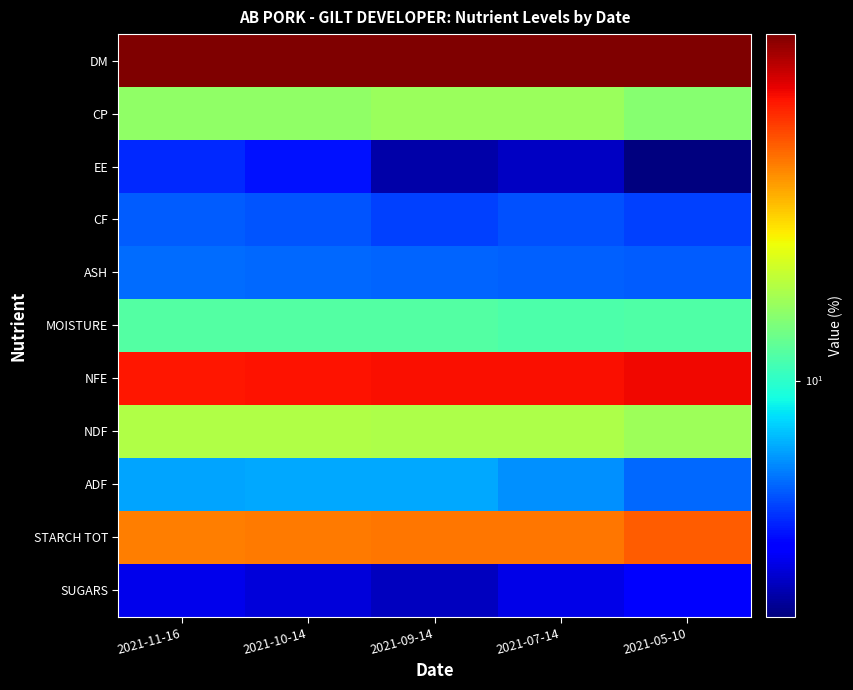

Reading right to left, transcribe all the data shown in this chart.

DM: 2021-05-10=88.4	2021-07-14=88.4	2021-09-14=88.2	2021-10-14=88.1	2021-11-16=88.2
CP: 2021-05-10=14.9	2021-07-14=16.3	2021-09-14=16.3	2021-10-14=15.4	2021-11-16=15.6
EE: 2021-05-10=2.3	2021-07-14=2.8	2021-09-14=2.6	2021-10-14=3.8	2021-11-16=4.1
CF: 2021-05-10=4.5	2021-07-14=4.8	2021-09-14=4.5	2021-10-14=4.8	2021-11-16=5.0
ASH: 2021-05-10=5.0	2021-07-14=5.1	2021-09-14=5.1	2021-10-14=5.2	2021-11-16=5.3
MOISTURE: 2021-05-10=11.6	2021-07-14=11.6	2021-09-14=11.8	2021-10-14=11.9	2021-11-16=11.8
NFE: 2021-05-10=61.6	2021-07-14=59.4	2021-09-14=59.6	2021-10-14=58.7	2021-11-16=58.1
NDF: 2021-05-10=16.3	2021-07-14=17.7	2021-09-14=17.8	2021-10-14=17.9	2021-11-16=17.9
ADF: 2021-05-10=5.2	2021-07-14=6.0	2021-09-14=6.6	2021-10-14=6.5	2021-11-16=6.4
STARCH TOT: 2021-05-10=44.1	2021-07-14=39.9	2021-09-14=40.2	2021-10-14=39.5	2021-11-16=38.8
SUGARS: 2021-05-10=3.5	2021-07-14=3.2	2021-09-14=2.8	2021-10-14=3.0	2021-11-16=3.2